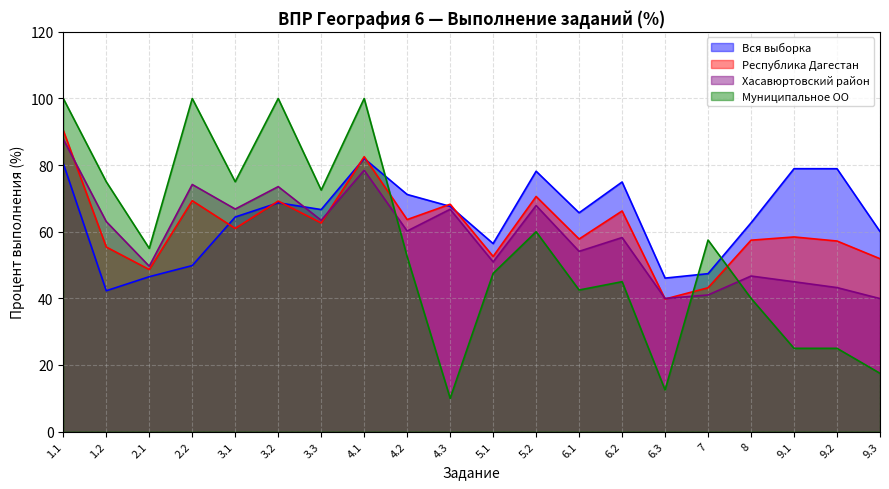

How many series are shown in this chart?

4